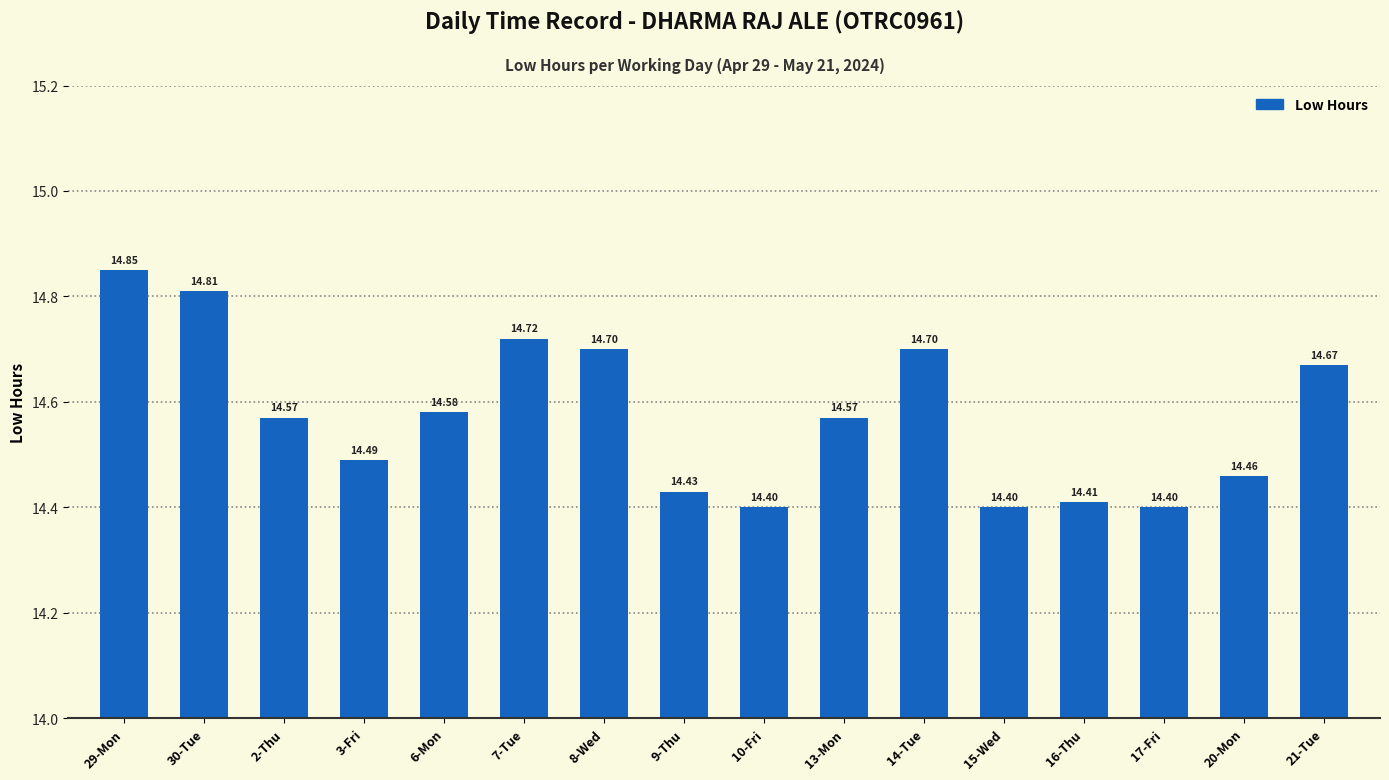

Which has a higher value, 21-Tue or 9-Thu?

21-Tue